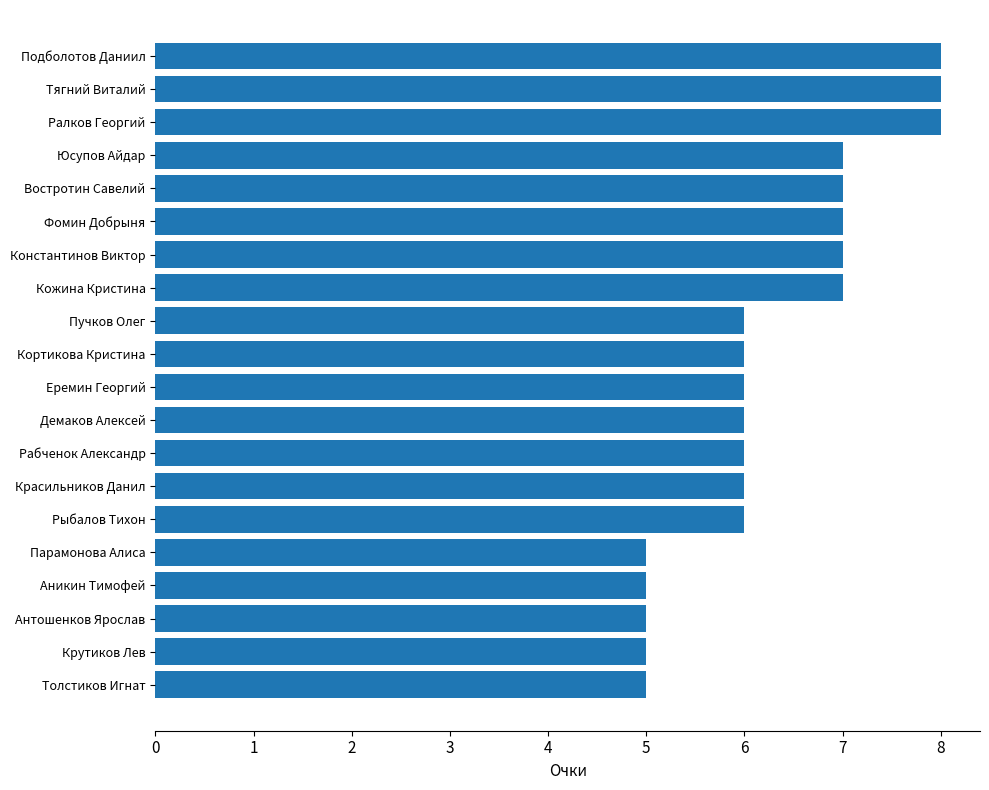

How many values are between 6 and 7?

12